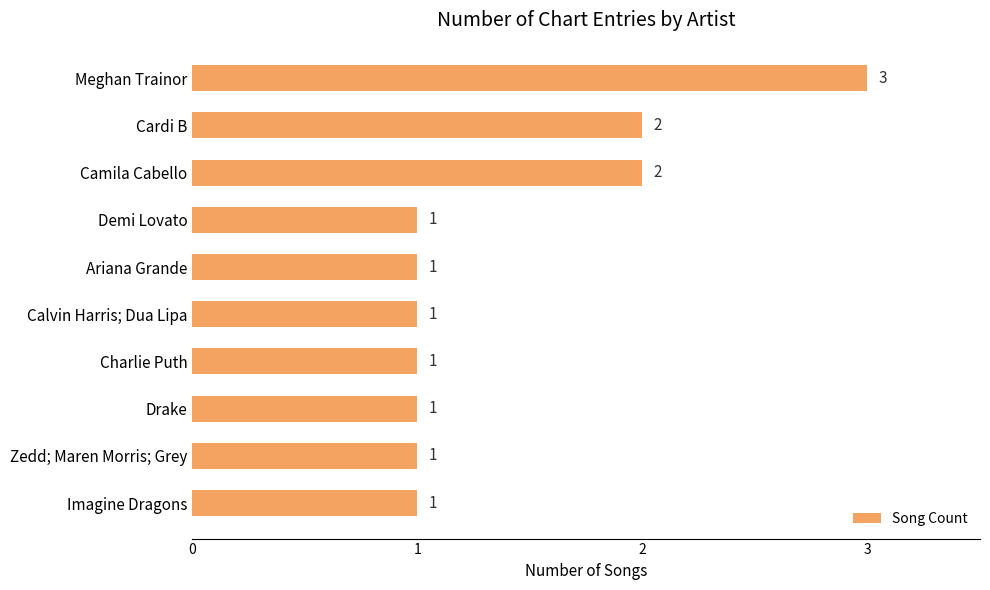

How many bars are there in total?

10